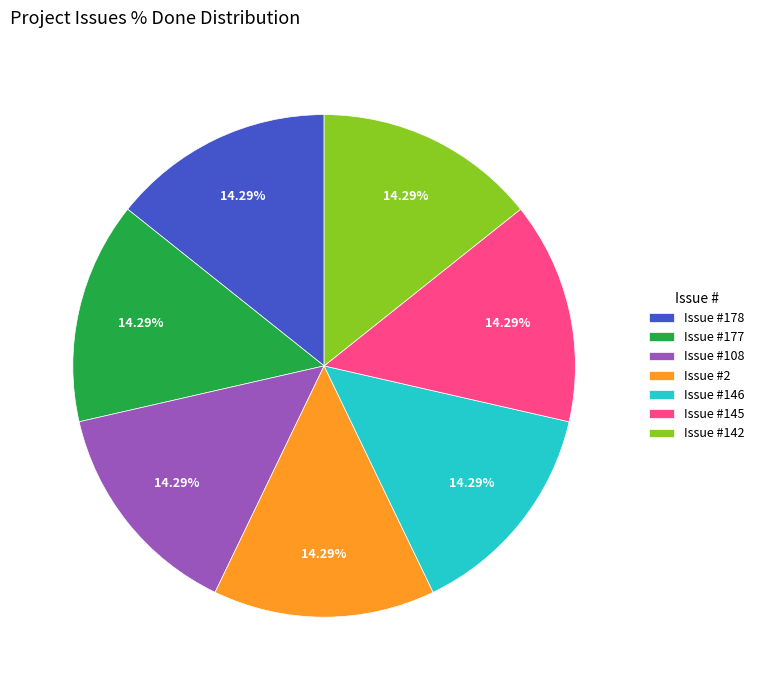

Do Issue #178 and Issue #177 together represent more than half of the pie?

No